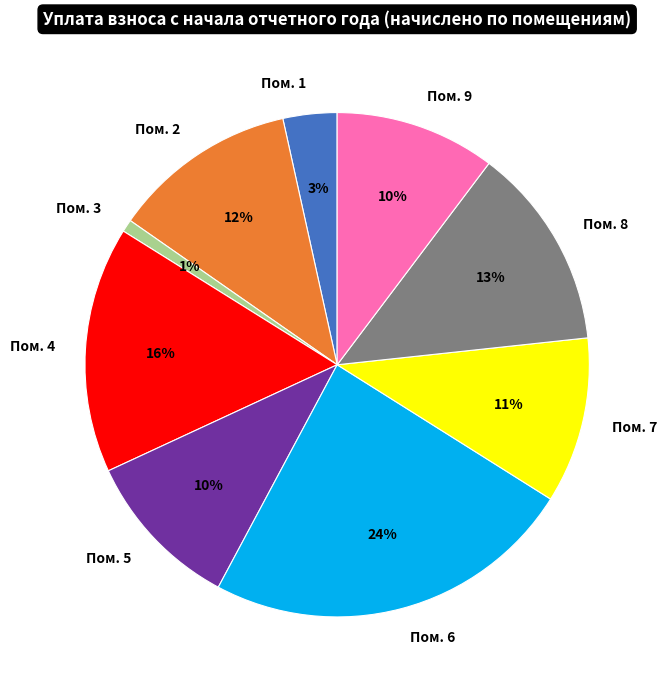

Which slice is the smallest?

Пом. 3